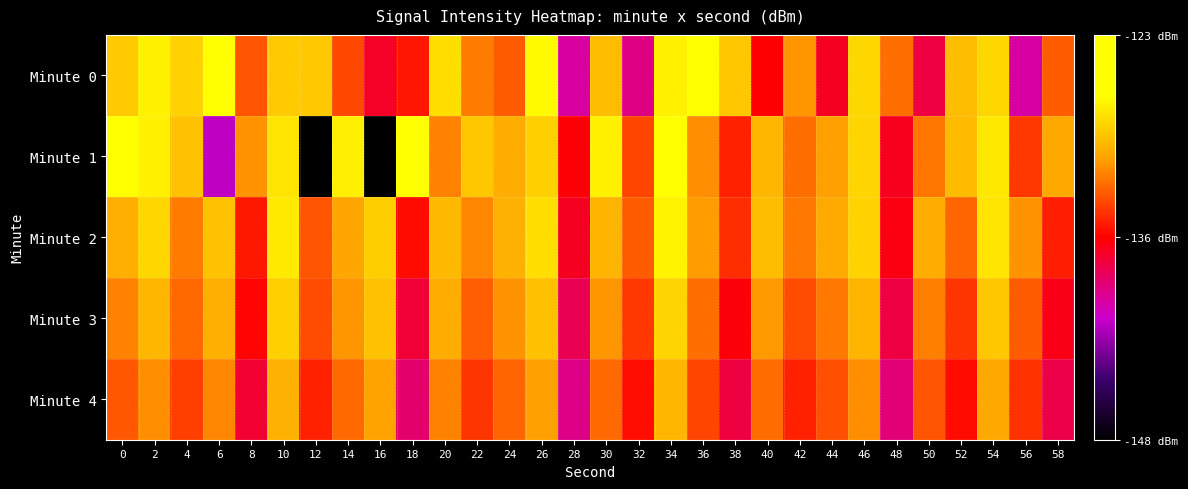

What is the total value across all series at 12?

-677.6